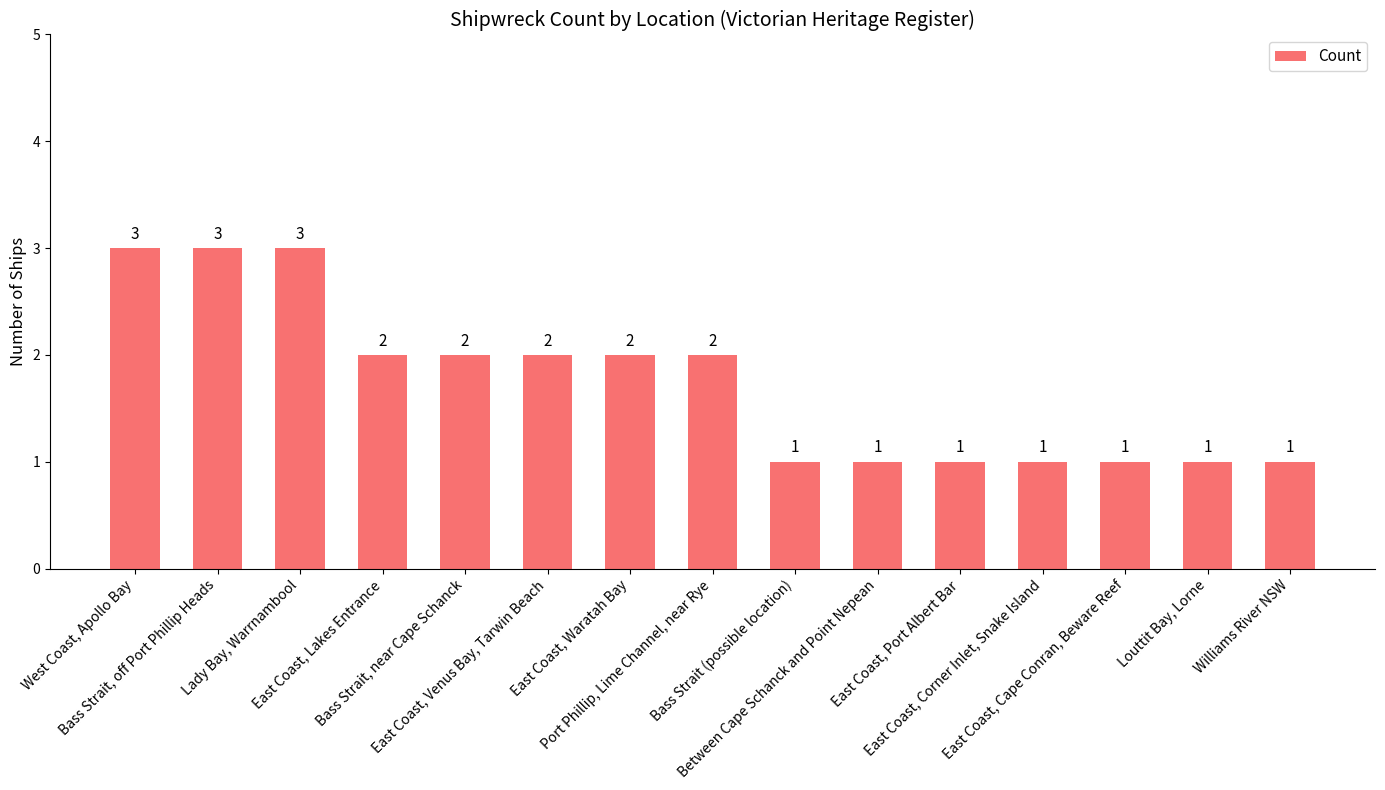

Is it true that the value at Bass Strait, off Port Phillip Heads is 2?

False